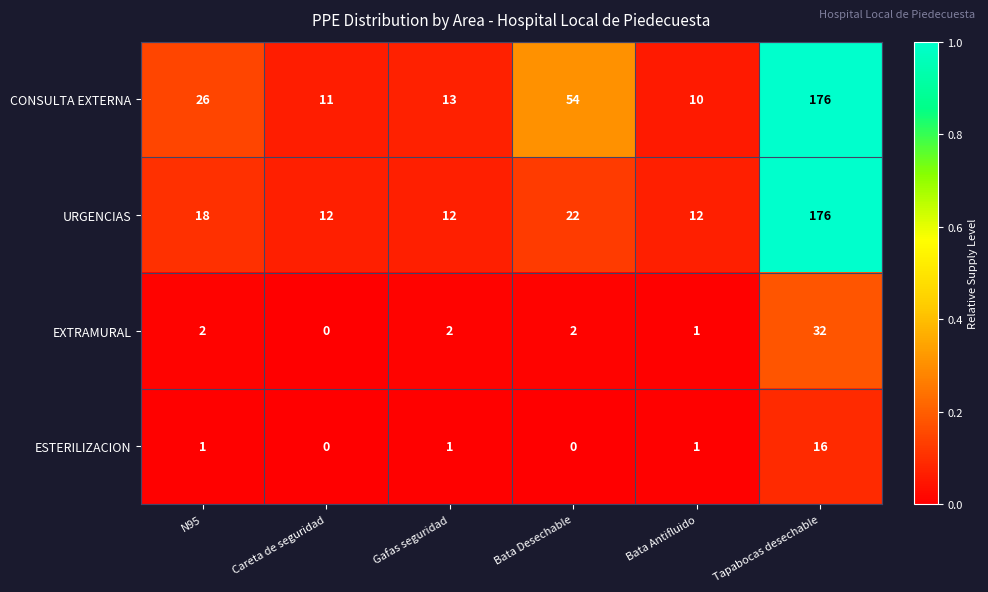

The value of CONSULTA EXTERNA at N95 is 13. True or false?

False